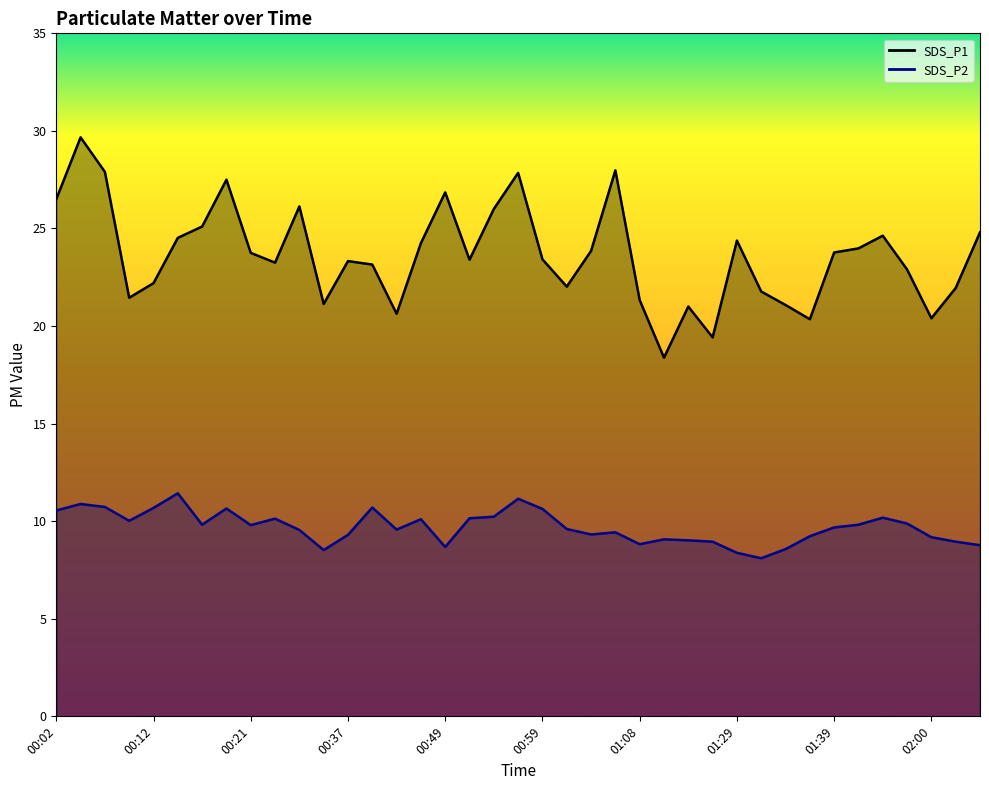

Does the chart display data point markers on the line(s)?

No